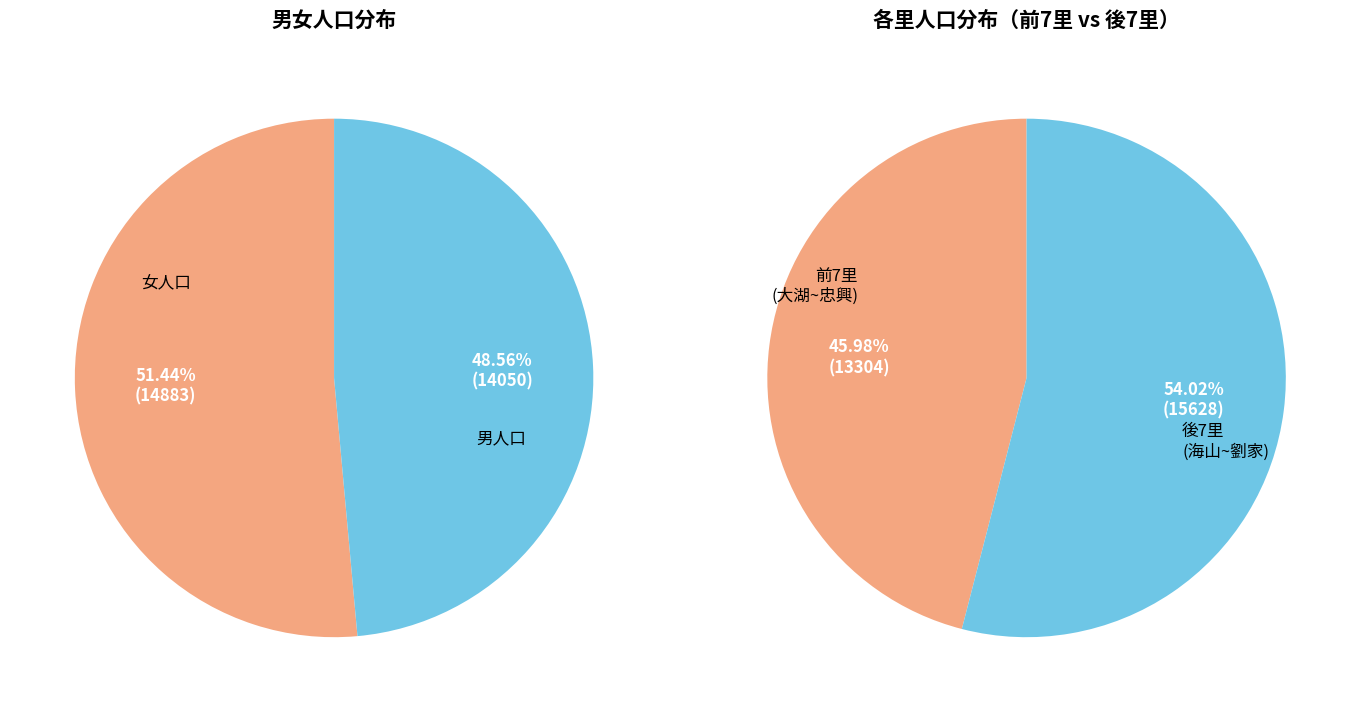

How much of the chart is everything except 公舘里?

91.1%